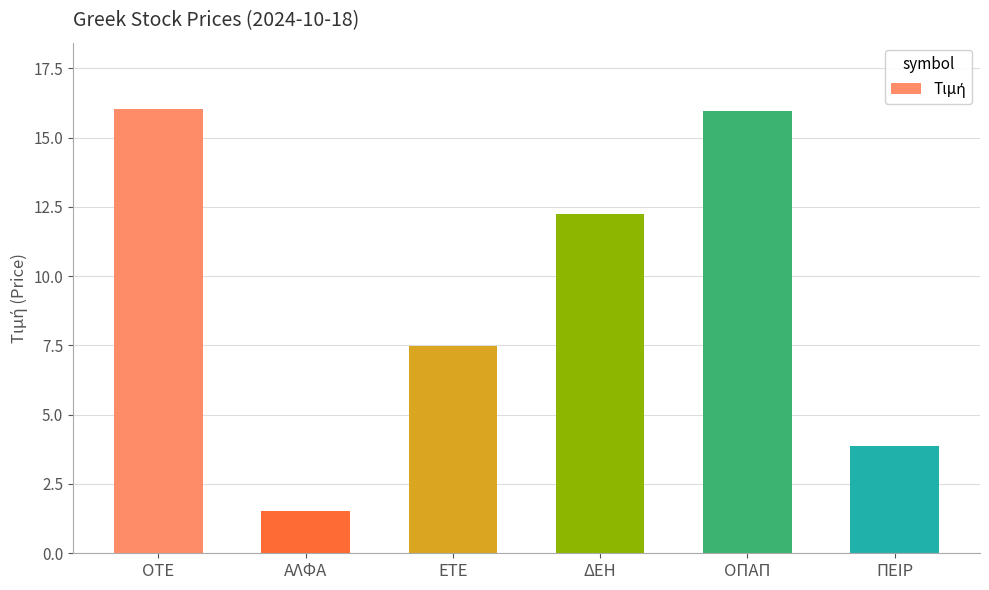

What is the value of the 1st bar from the left?

16.0